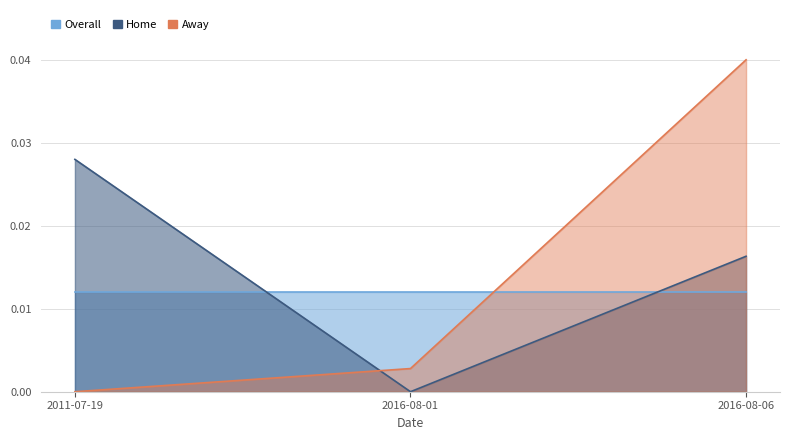

The value of Away at 2011-07-19 is -0.0. True or false?

False